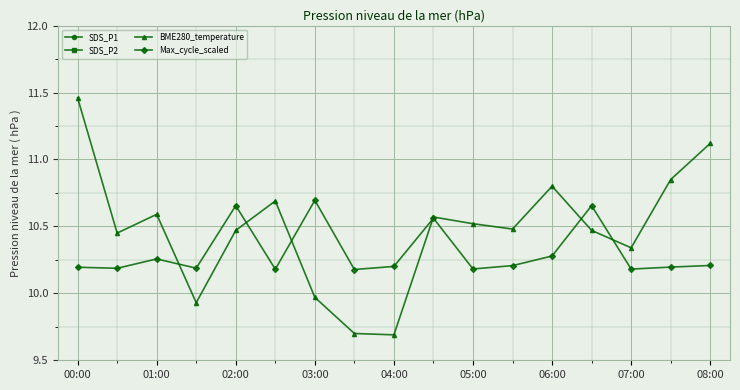

Rank the series at 15 from lowest to highest value.

SDS_P2, SDS_P1, Max_cycle_scaled, BME280_temperature